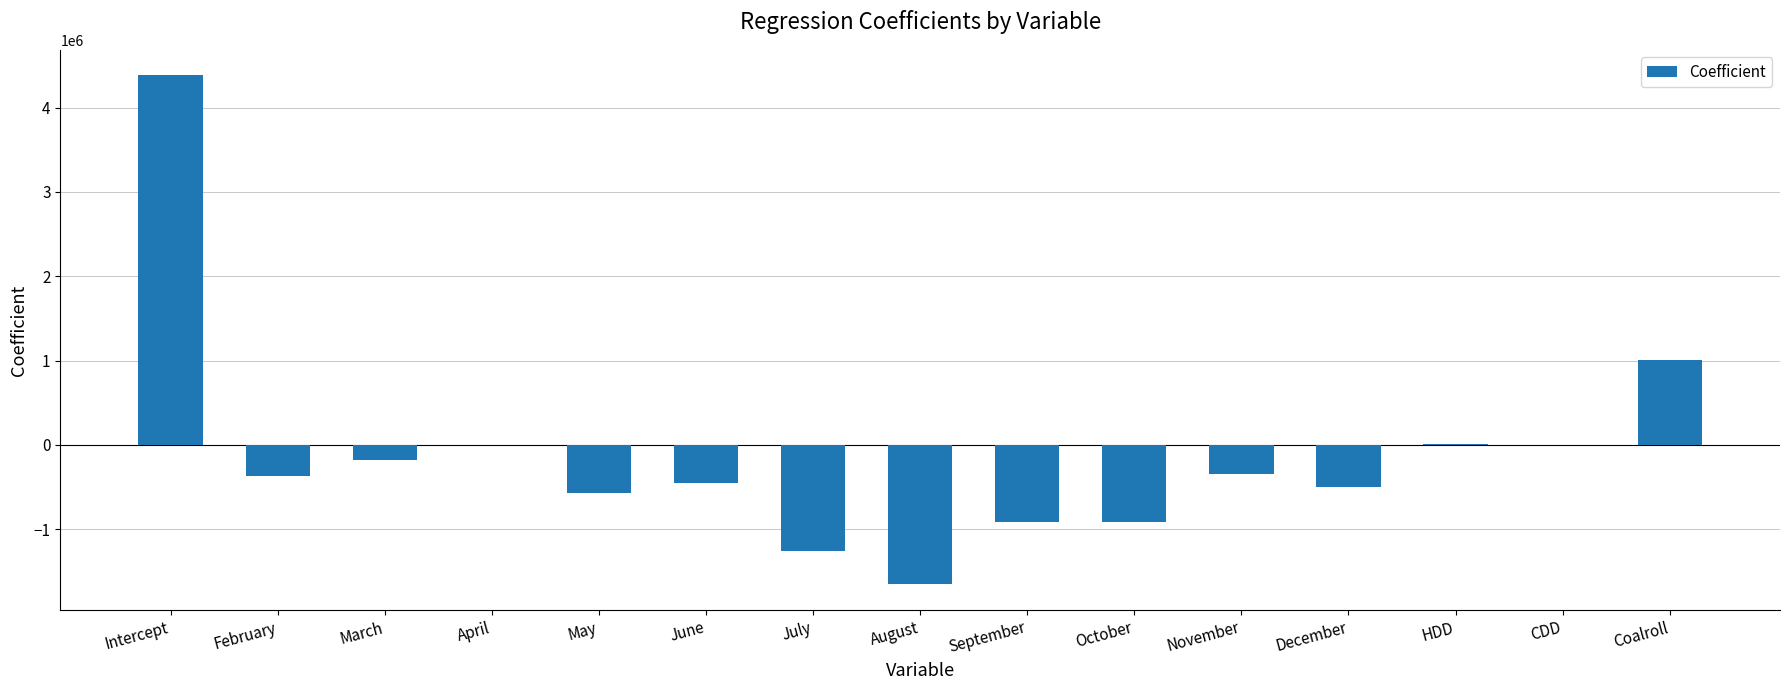

Where is the data nearest to the value 1363511?

Coalroll